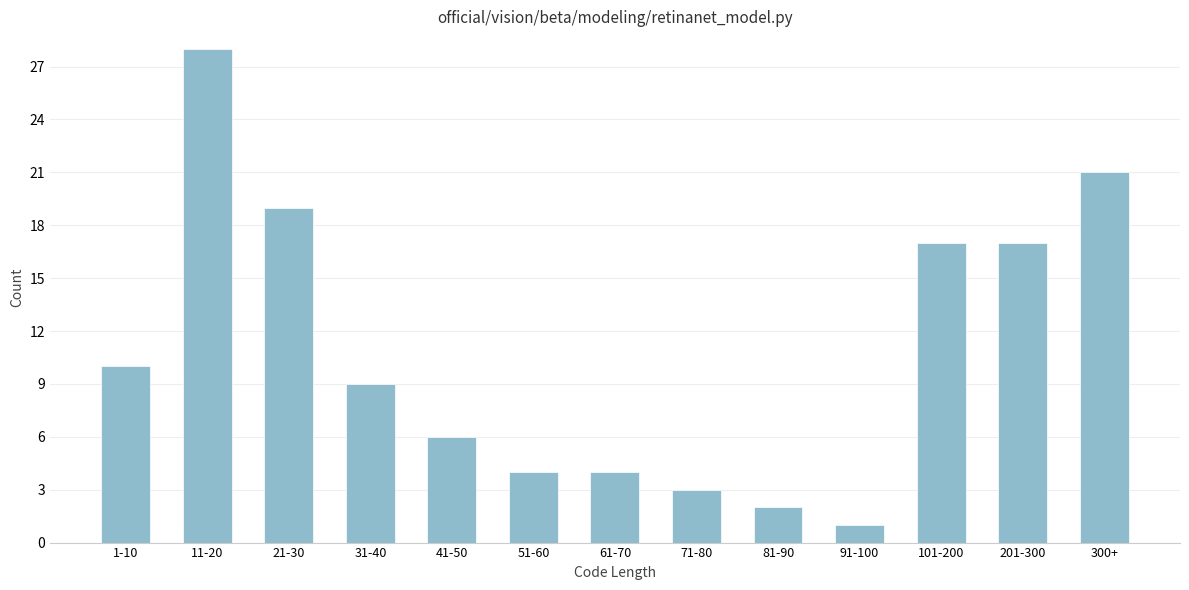

Reading left to right, list all the values displayed in this chart.

1-10=10	11-20=28	21-30=19	31-40=9	41-50=6	51-60=4	61-70=4	71-80=3	81-90=2	91-100=1	101-200=17	201-300=17	300+=21